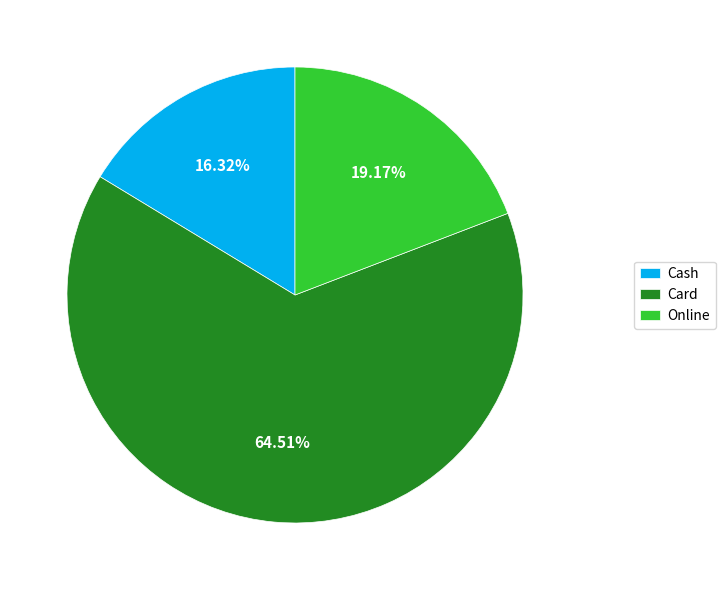

Count the number of slices in the pie.

3